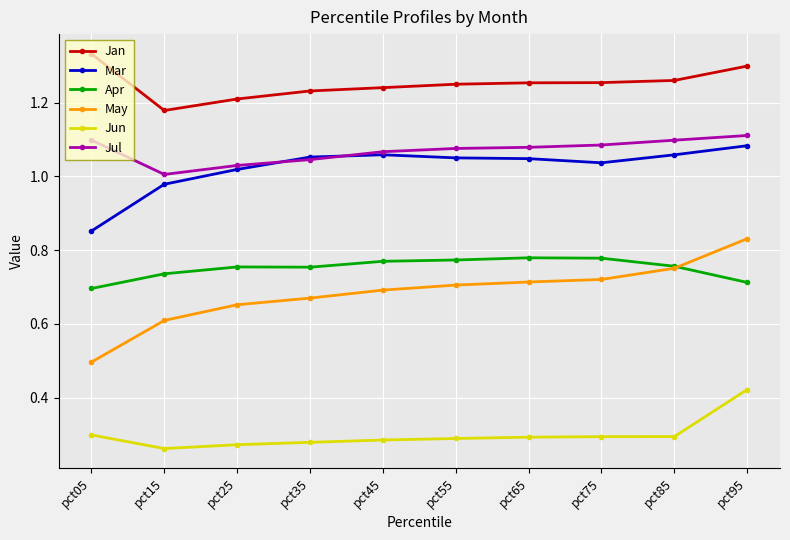

Which label corresponds to the largest value in the chart?

pct05